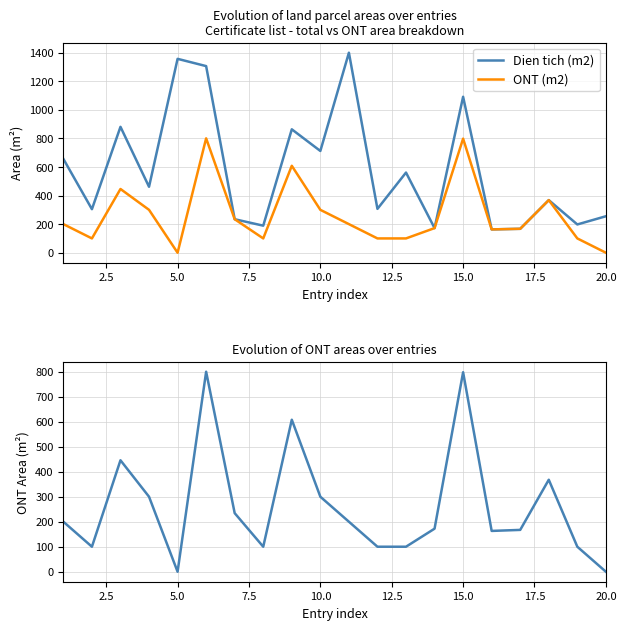

True or false: ONT (m2) has a value of 46.4 at 13.

False